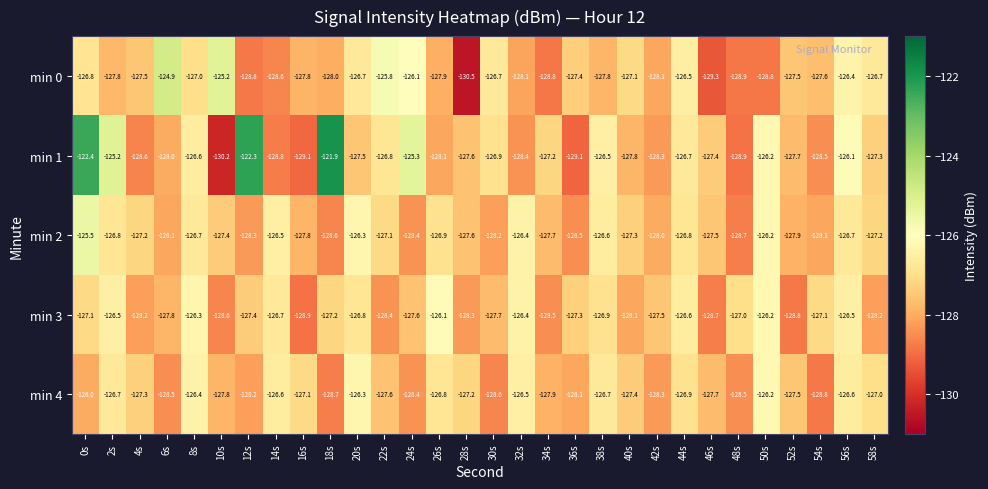

Read the min 1 value at 42s.

-128.3